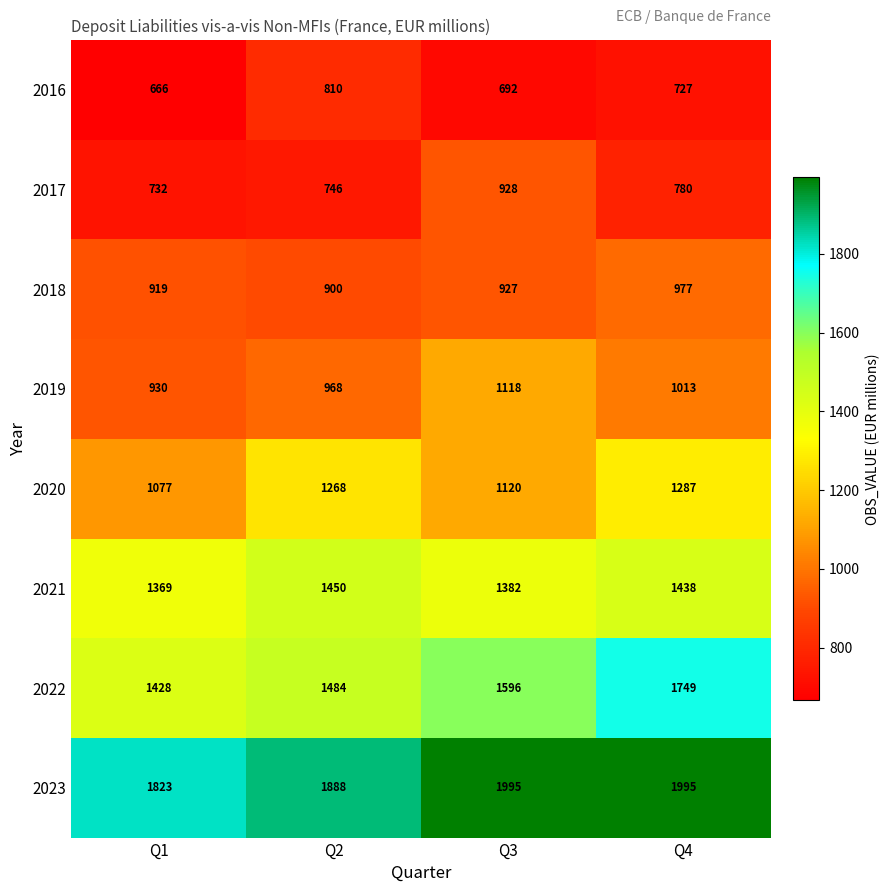

The 2017 series shows 928 at Q3. True or false?

True